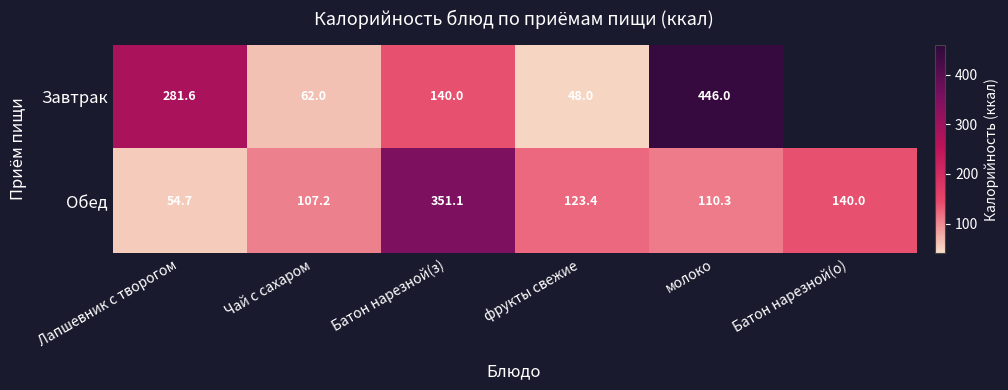

Which series changed the most between фрукты свежие and молоко?

Завтрак